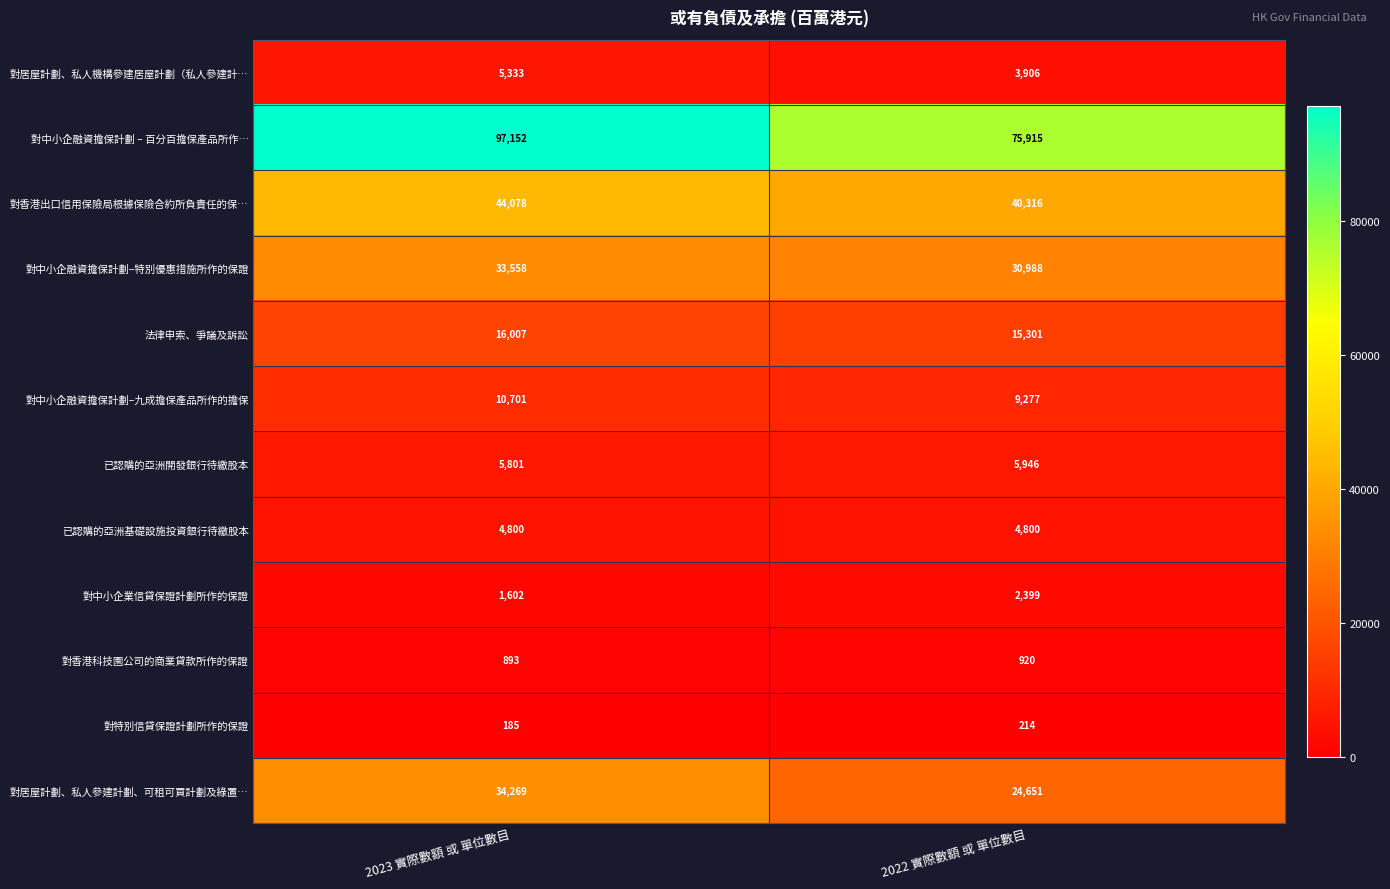

What is the average value of the 已認購的亞洲開發銀行待繳股本 series?

5874